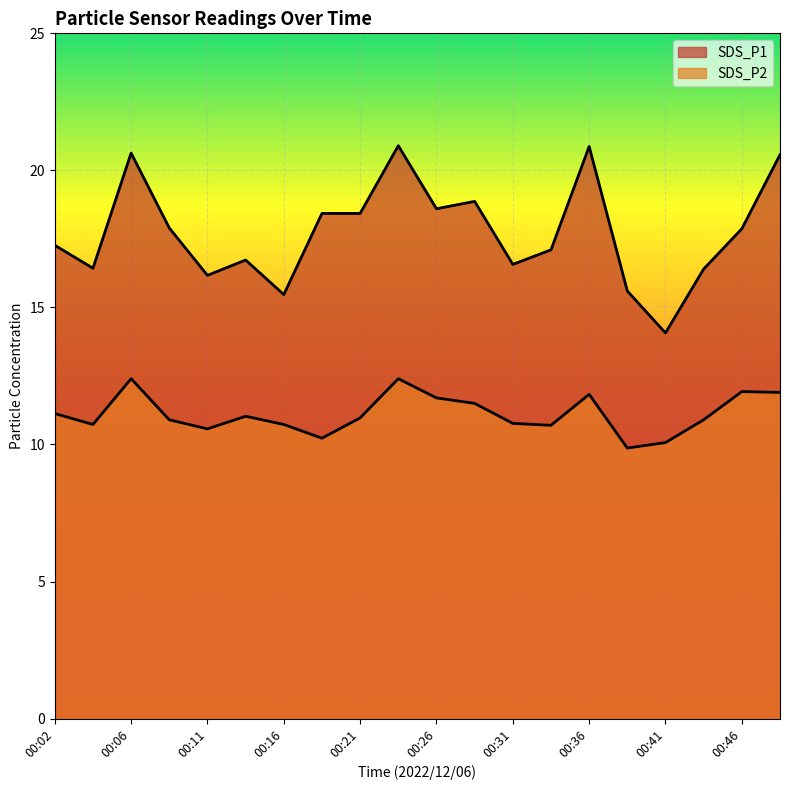

What is the sum of all SDS_P2 values?

222.3